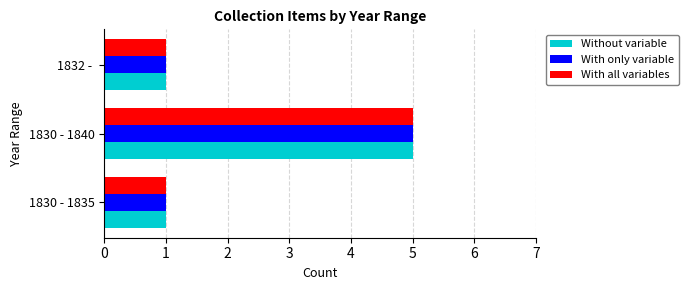

What is the sum of all With only variable values?

7